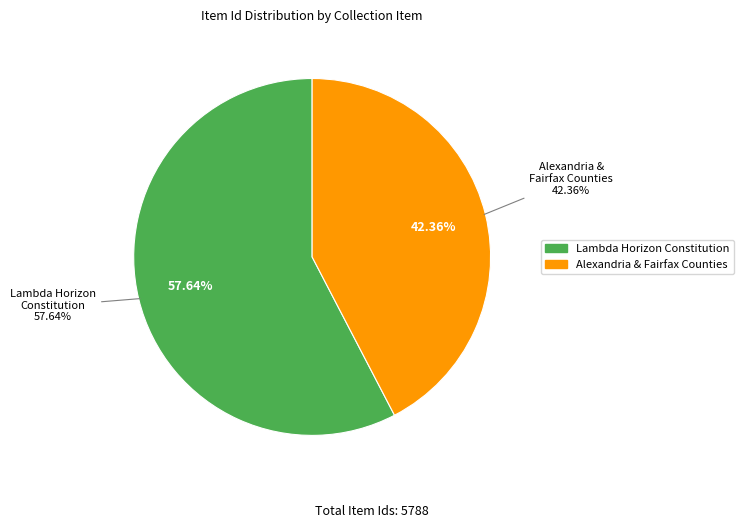

Which category accounts for the majority?

Lambda Horizon Constitution, 1985 (Ms2014-010)